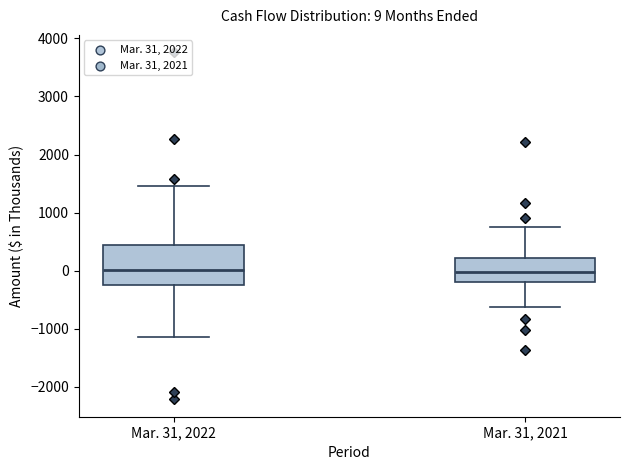

Which box is the tallest, from its lower edge to its upper edge?

Mar. 31, 2022